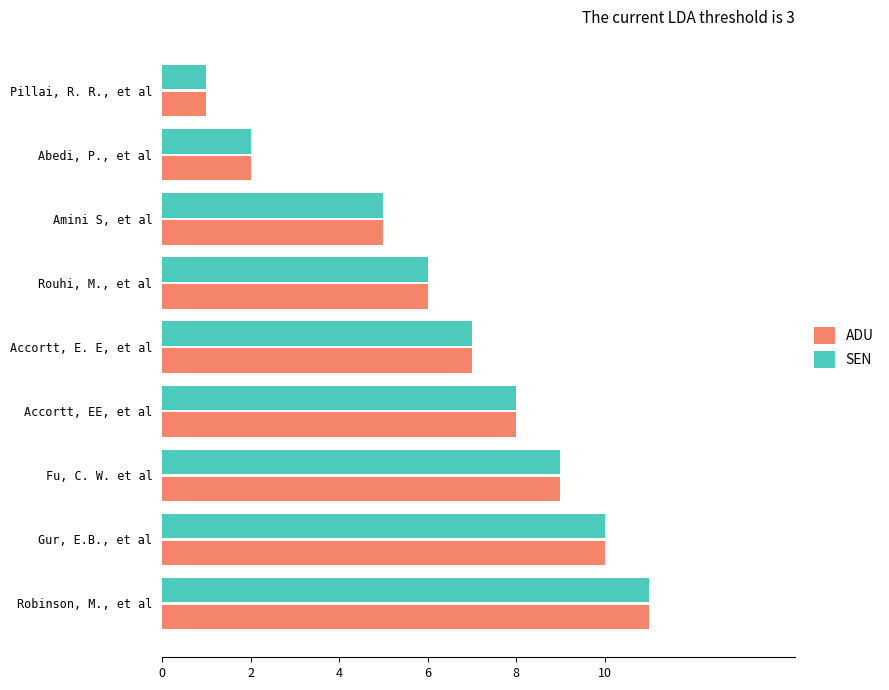

Where is ADU nearest to the value 6?

Rouhi, M., et al